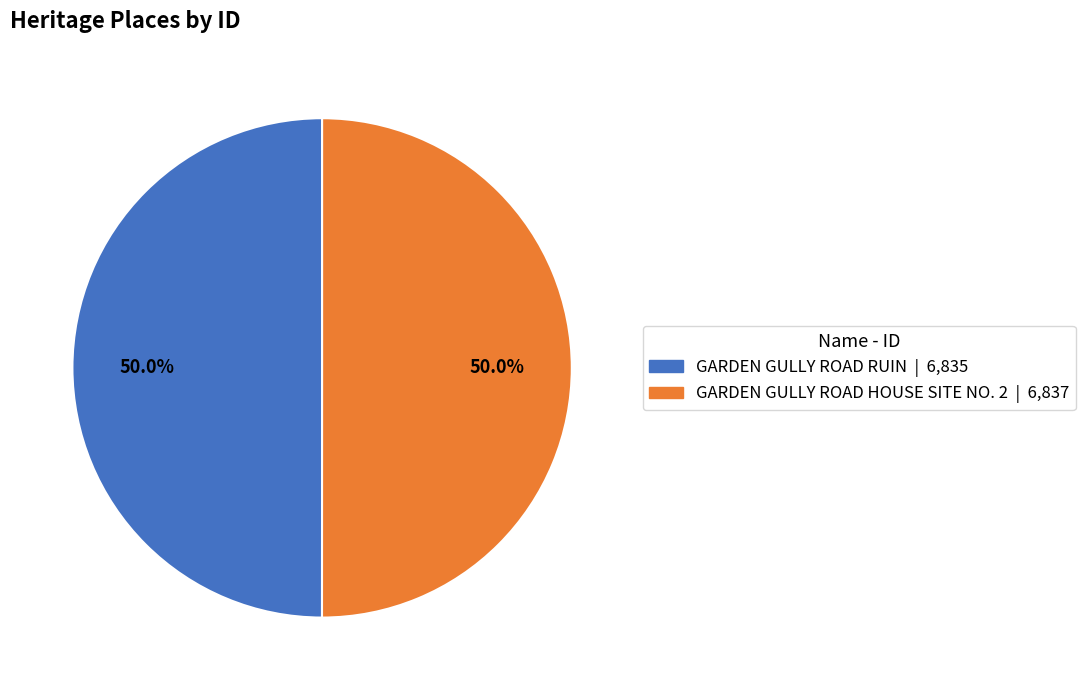

Approximately how many times larger is the value at GARDEN GULLY ROAD RUIN compared to GARDEN GULLY ROAD HOUSE SITE NO. 2?

1.0